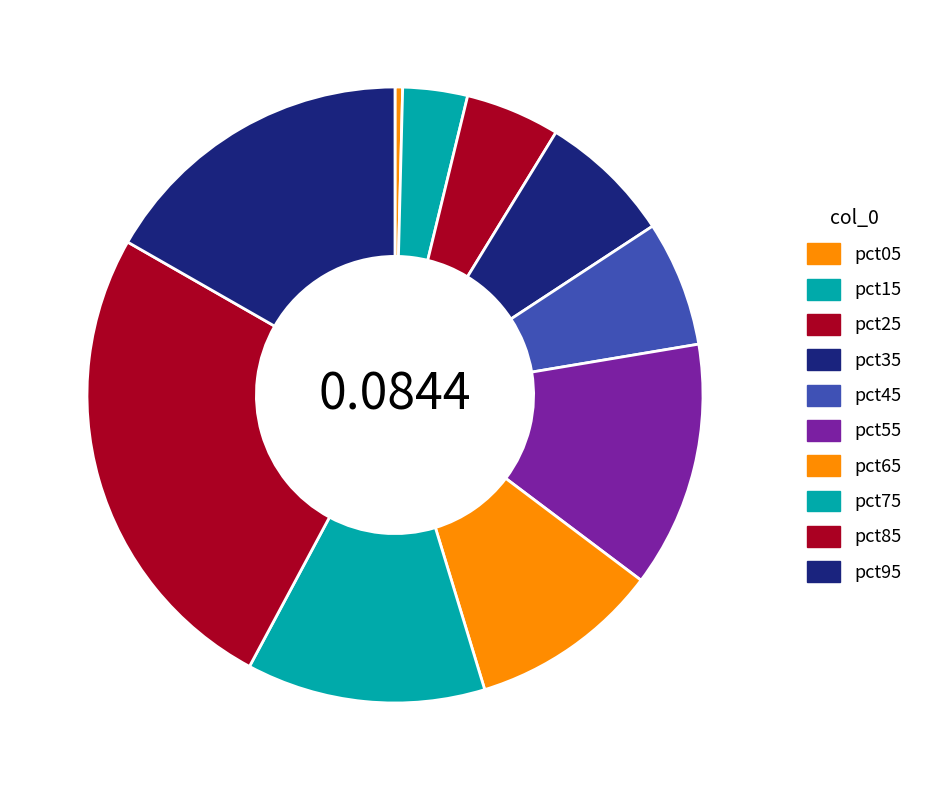

Does pct85 represent more than half of the total?

No